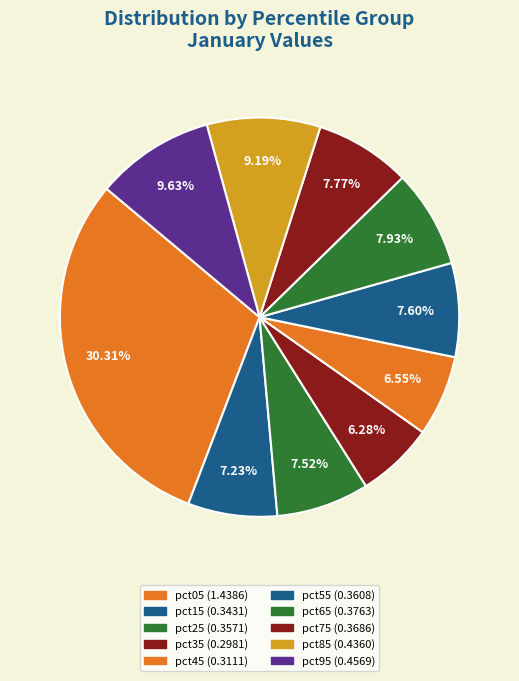

Count the number of slices in the pie.

10